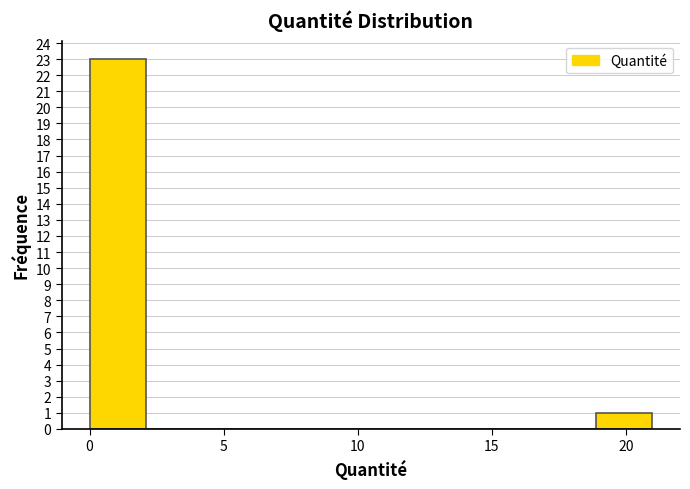

How tall is the bar that spans 0.0 to 2.0 on the x-axis? Neither the bar edges nor the heights are printed on the chart, so give them approximately, as read against the axes.

23